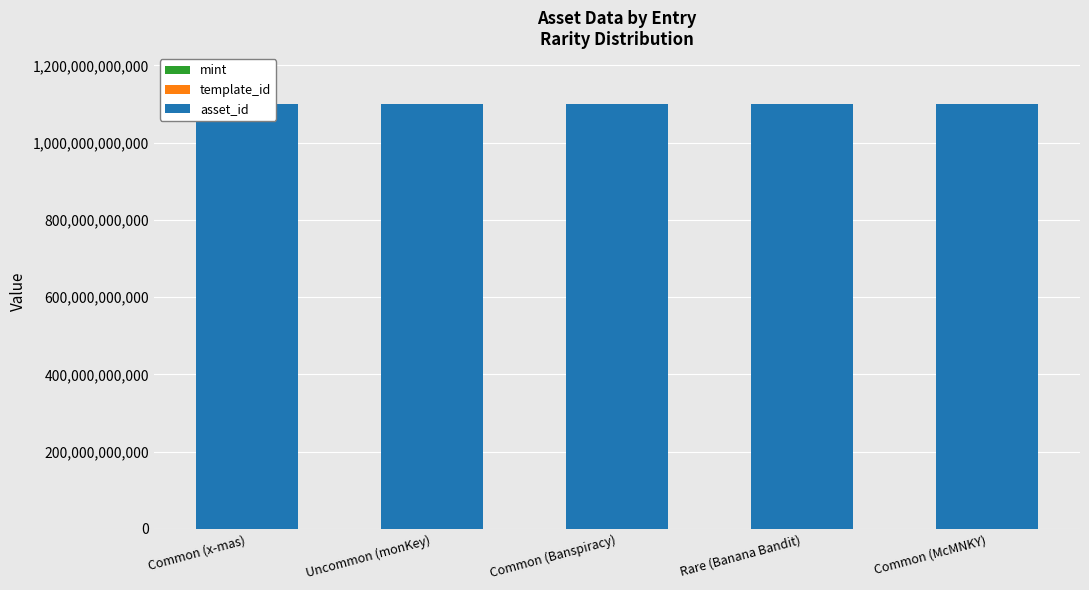

What are all the series names shown in the legend?

mint, template_id, asset_id